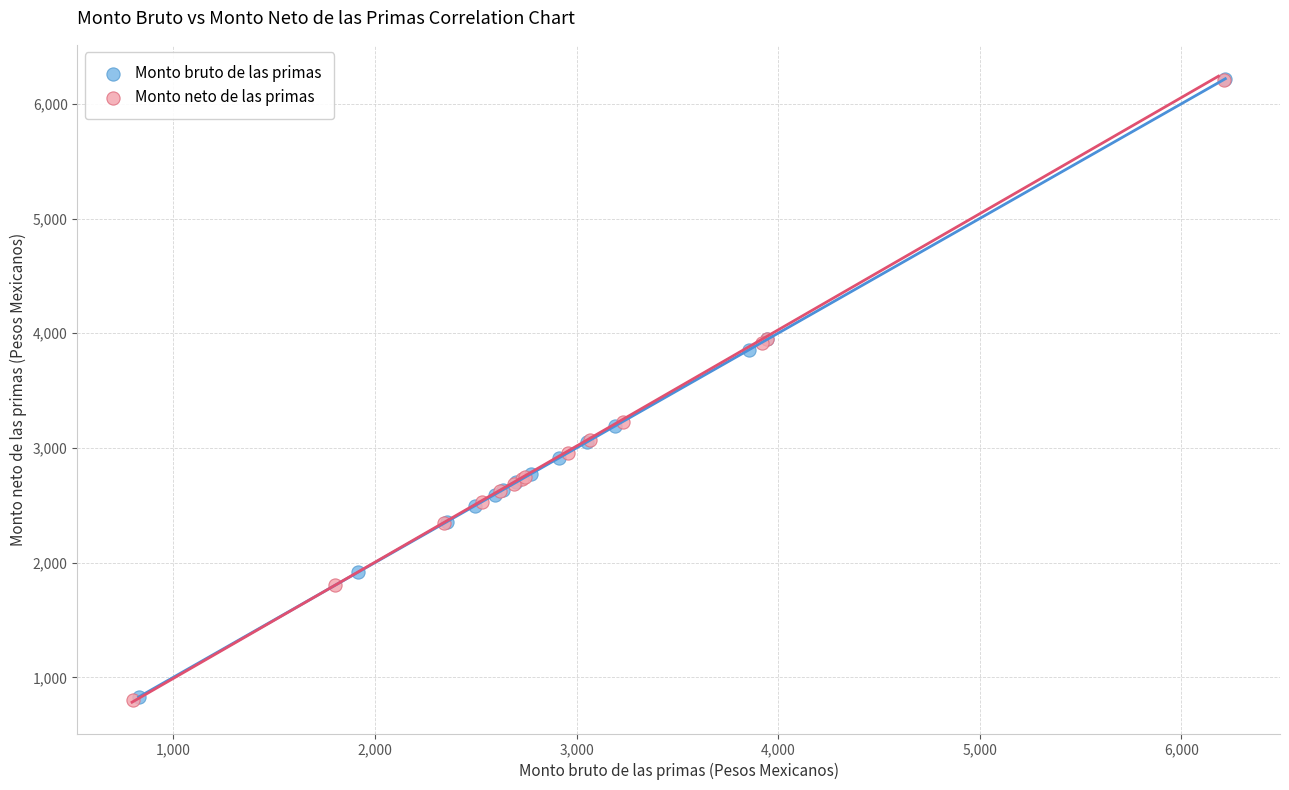

Which series has the largest Y range (max minus min)?

Monto neto de las primas